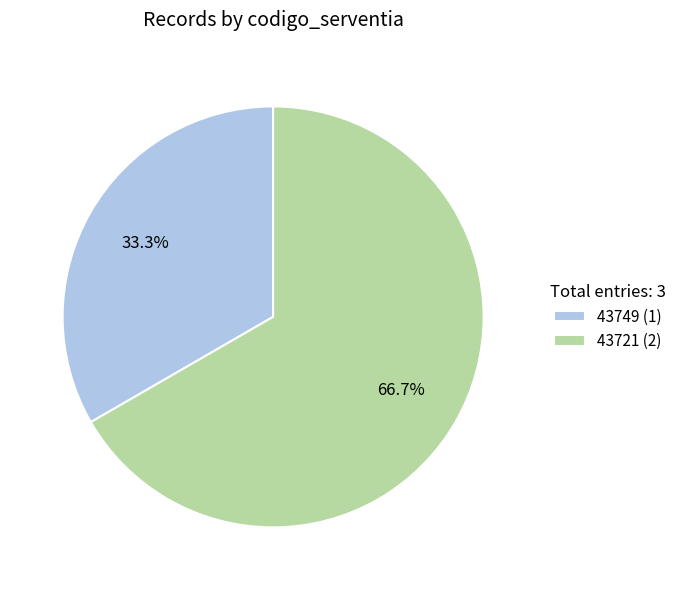

Rank the categories by value from lowest to highest.

43749, 43721